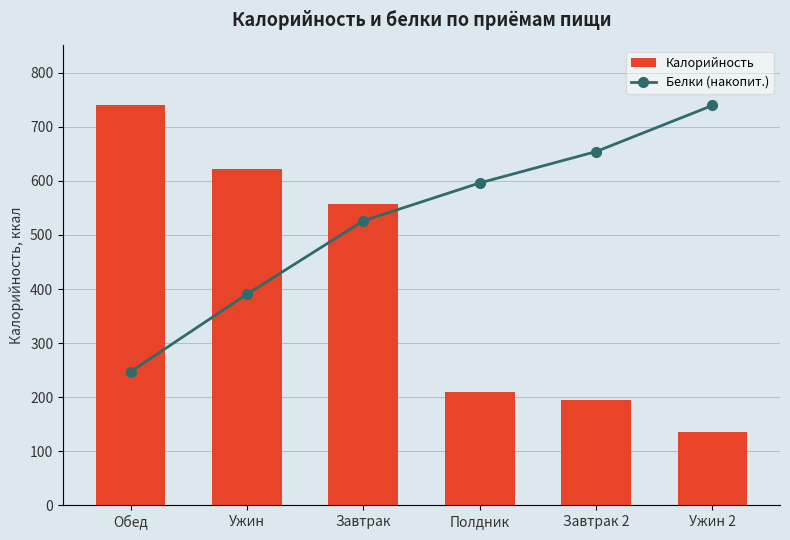

What is the maximum value shown in the chart?

739.8